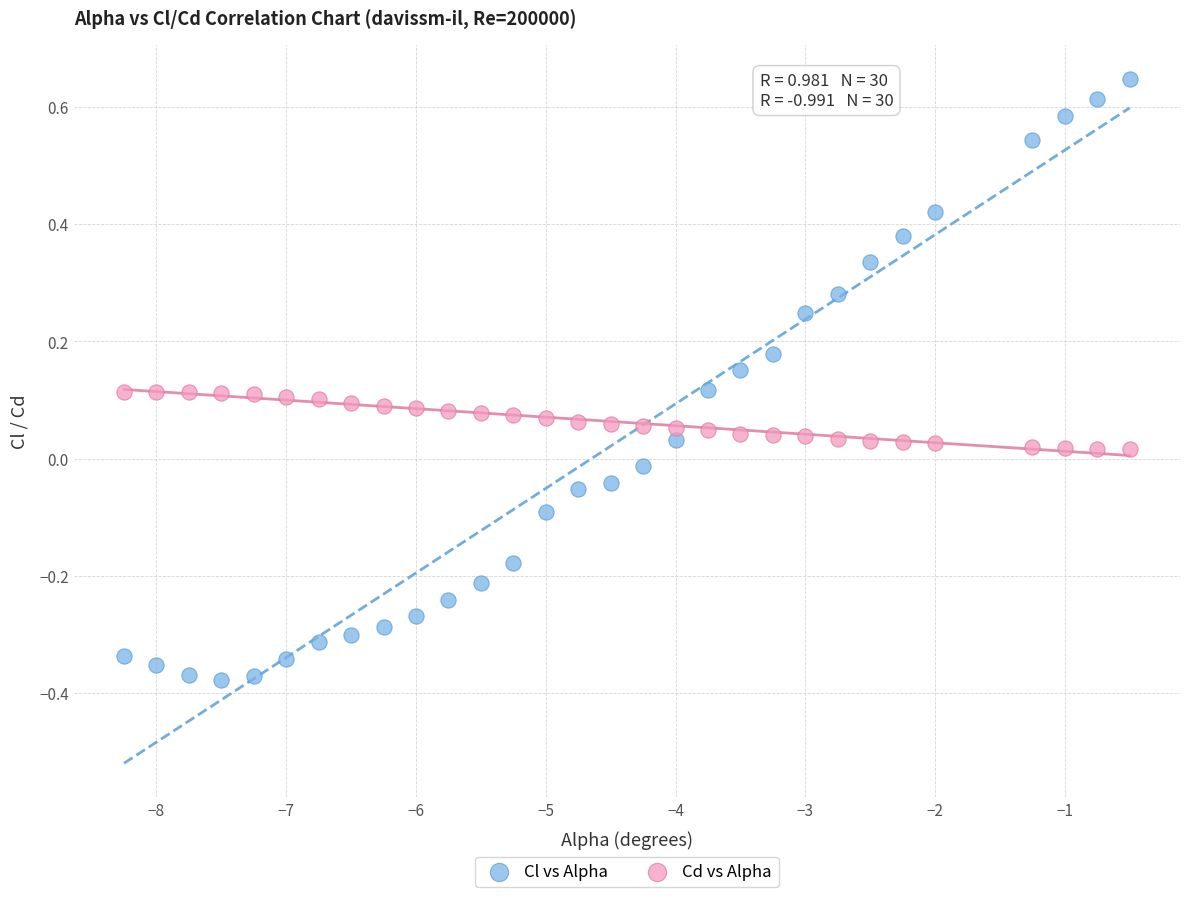

Which series reaches the minimum Y coordinate?

Cl vs Alpha